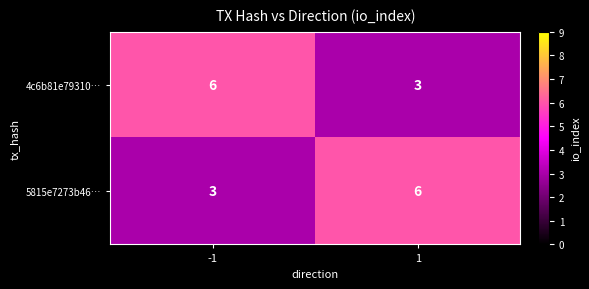

What is the smallest value displayed?

3